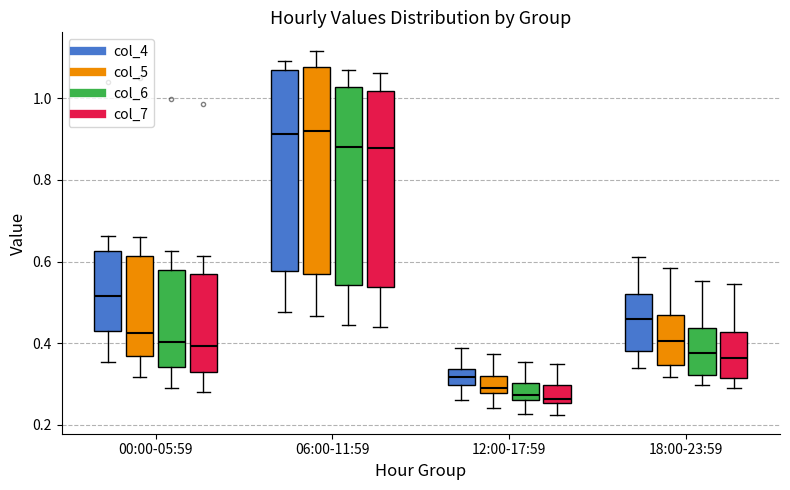

Where is the upper edge of the box for 00:00-05:59 (col_5) on the y-axis? The values are not printed on the chart, so give them approximately, as read against the axis.

0.62